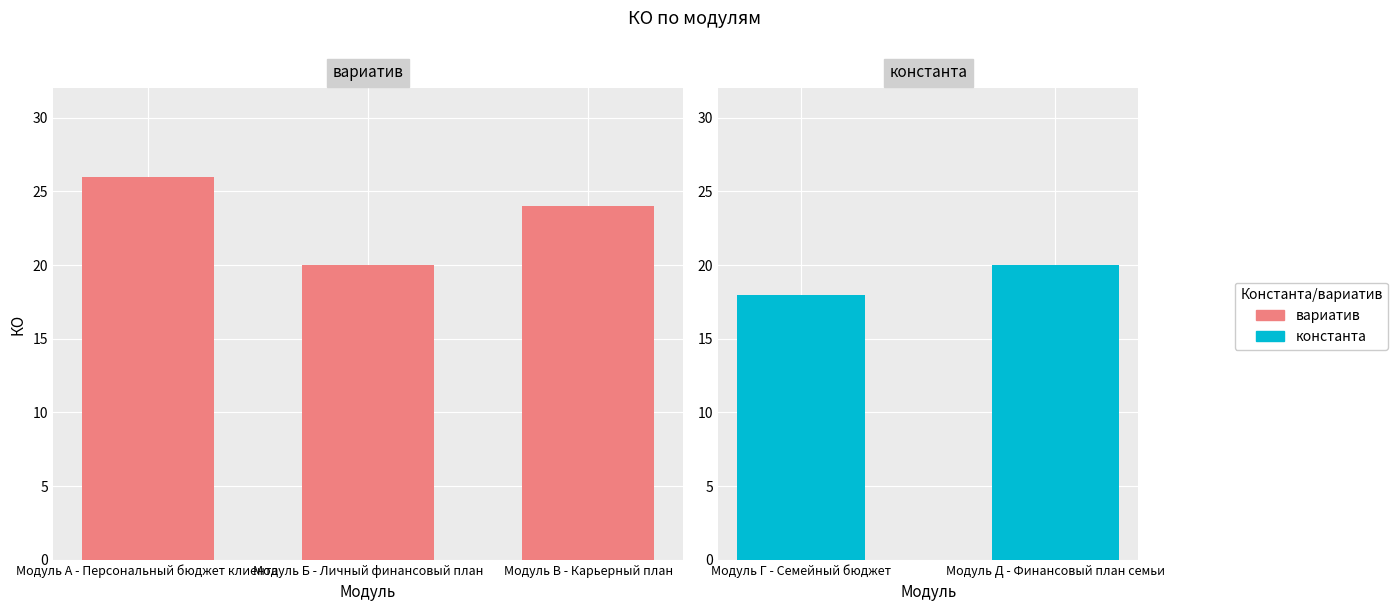

Approximately how many times larger is the value at Модуль Б - Личный финансовый план compared to Модуль Г - Семейный бюджет?

1.1